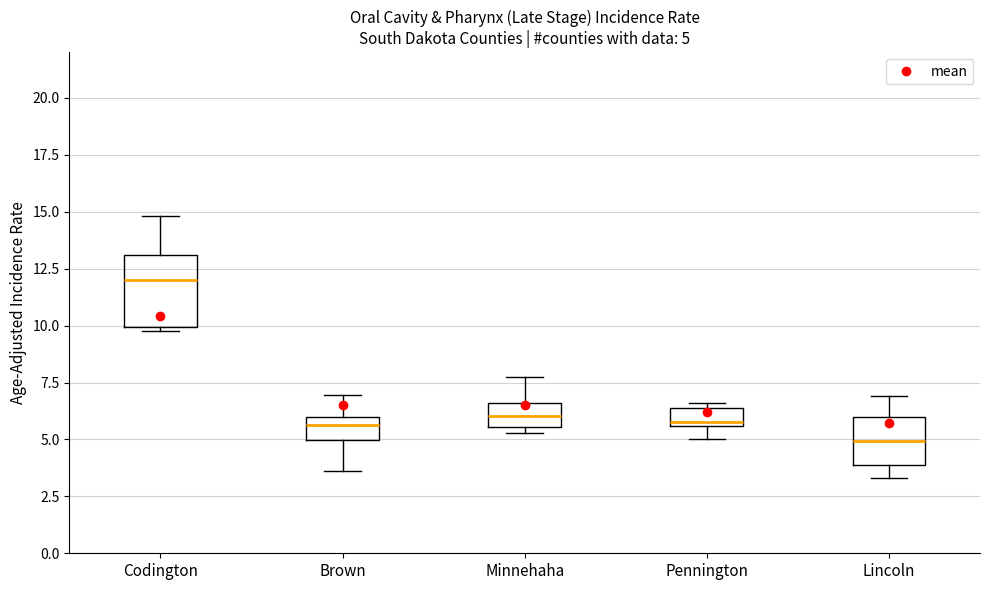

Which box's median line is the lowest?

Lincoln